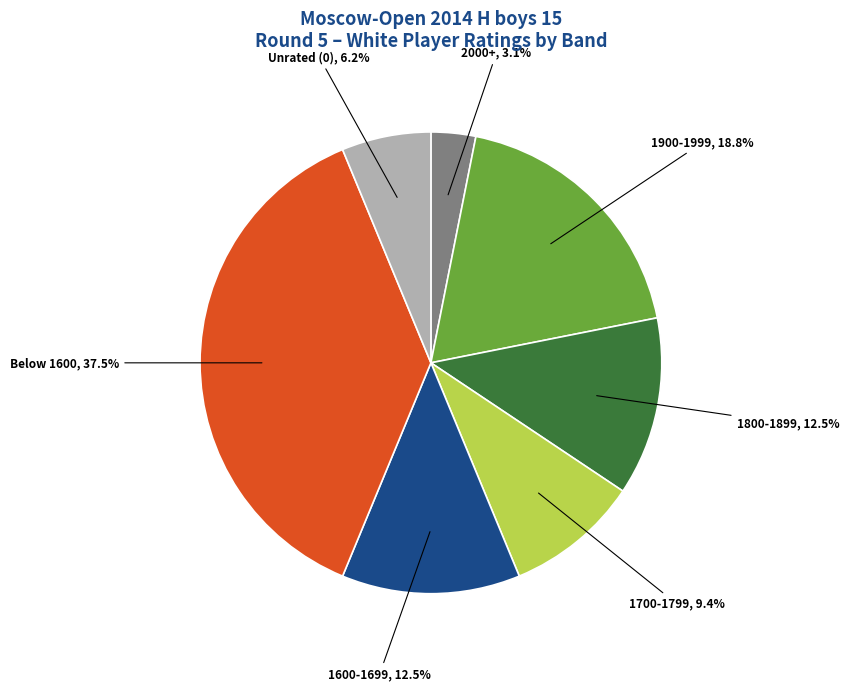

What is the ratio of the value at 1700-1799 to the value at 2000+?

3.0